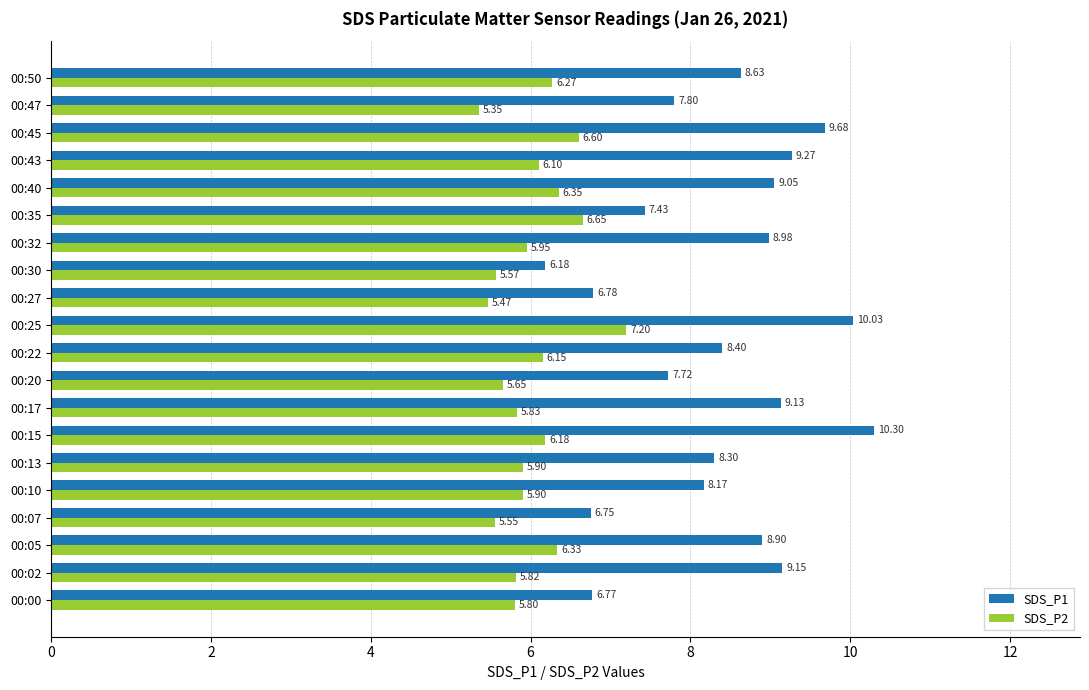

Rank the series at 00:22 from highest to lowest value.

SDS_P1, SDS_P2